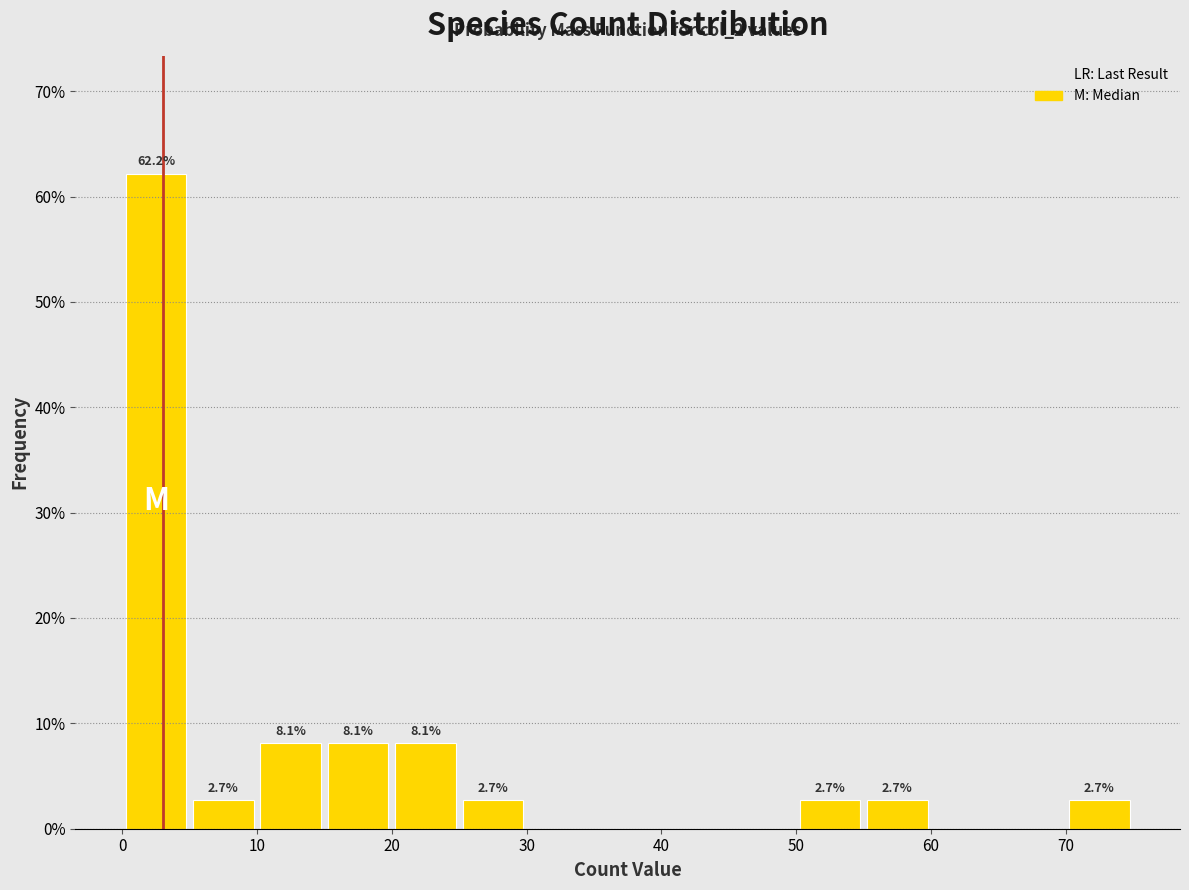

Over which range of the x-axis is the bar tallest?

0 to 5